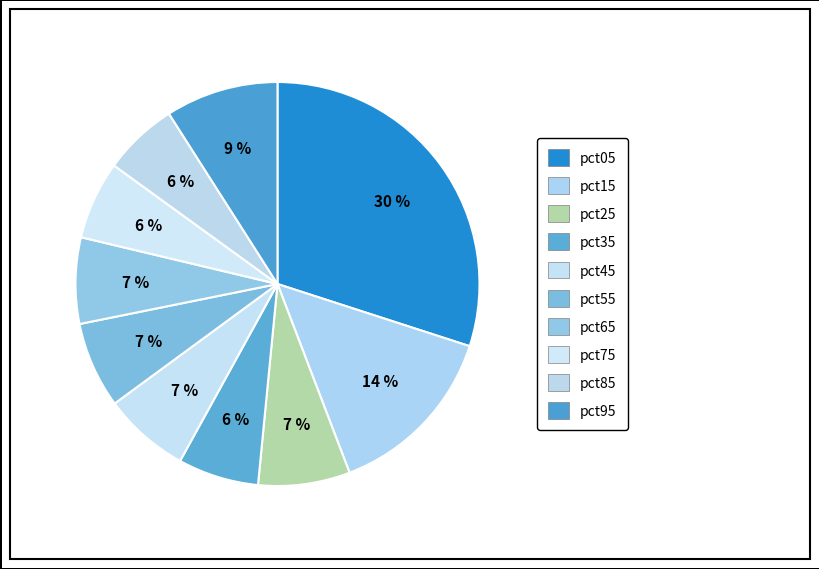

What is the total percentage of pct35 and pct05?

36.5%